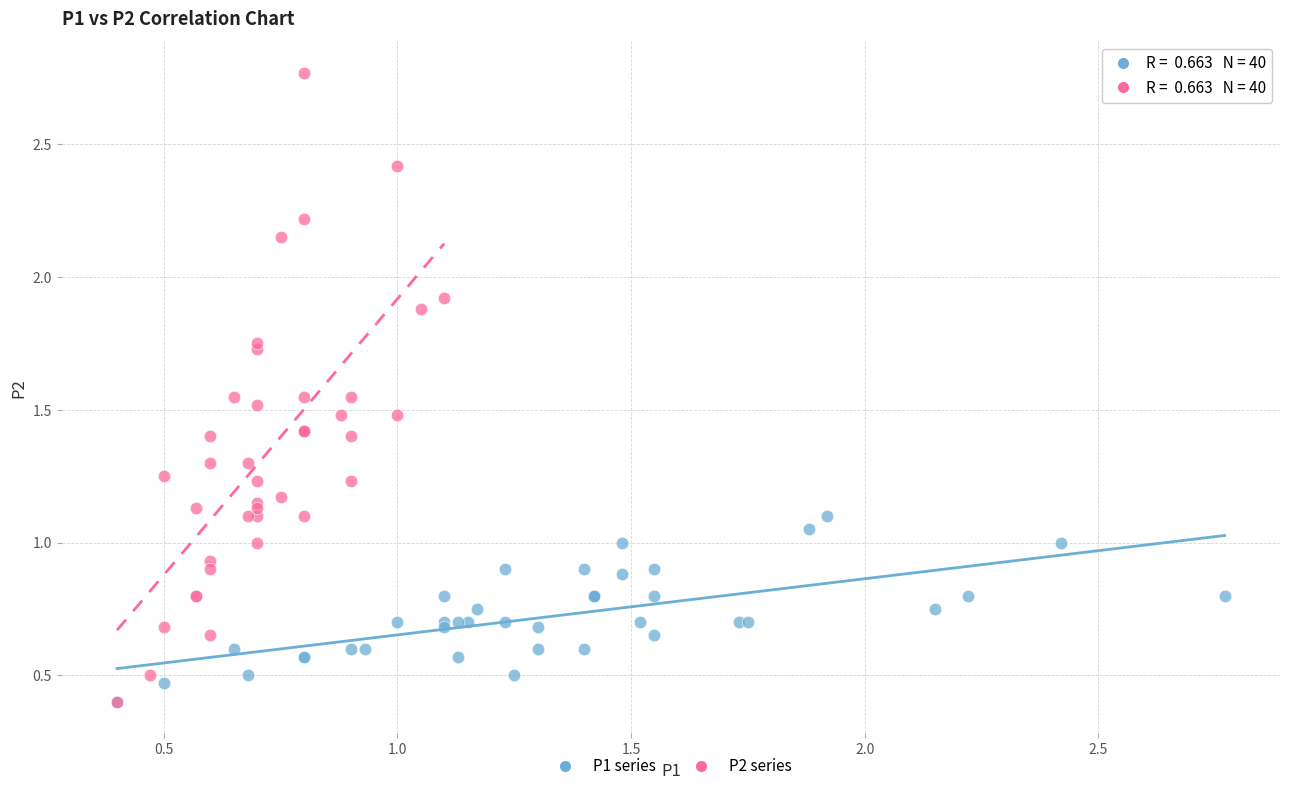

Which series has the largest Y range (max minus min)?

P2 series